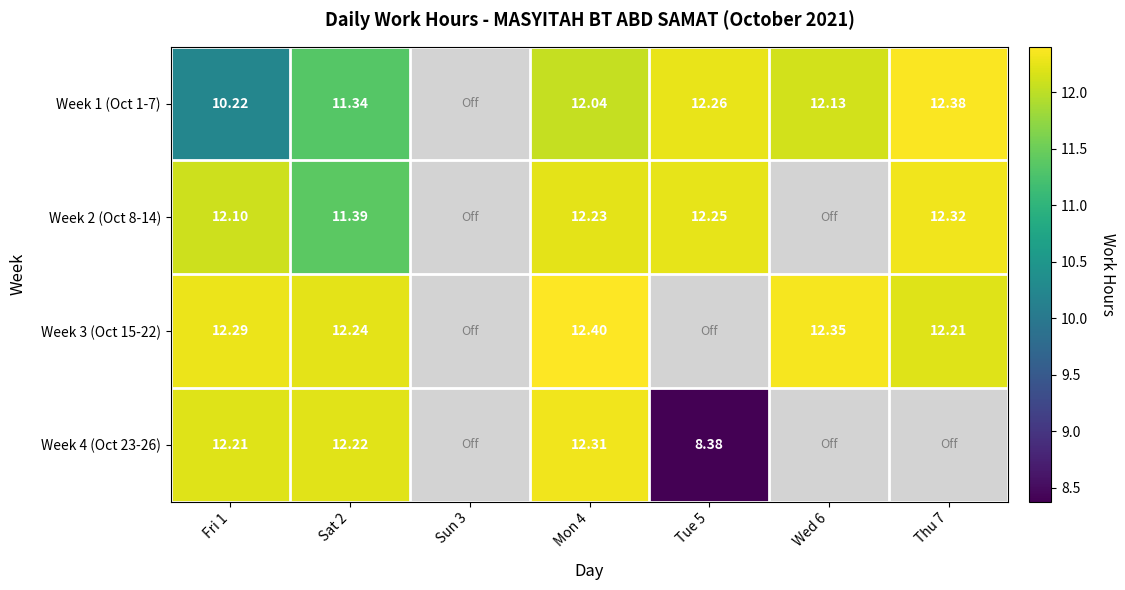

True or false: Week 1 (Oct 1-7) has a value of 12.0 at Mon 4.

True